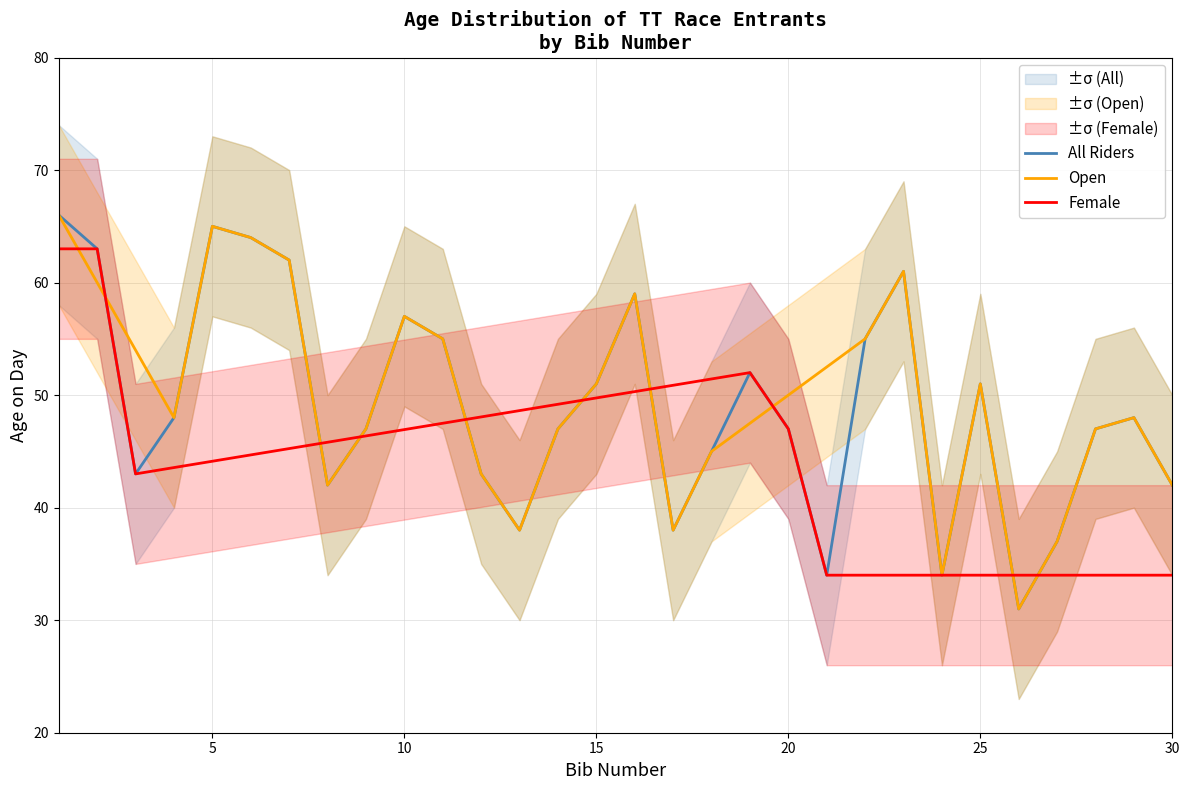

The All Riders series shows 28.9 at 15. True or false?

False